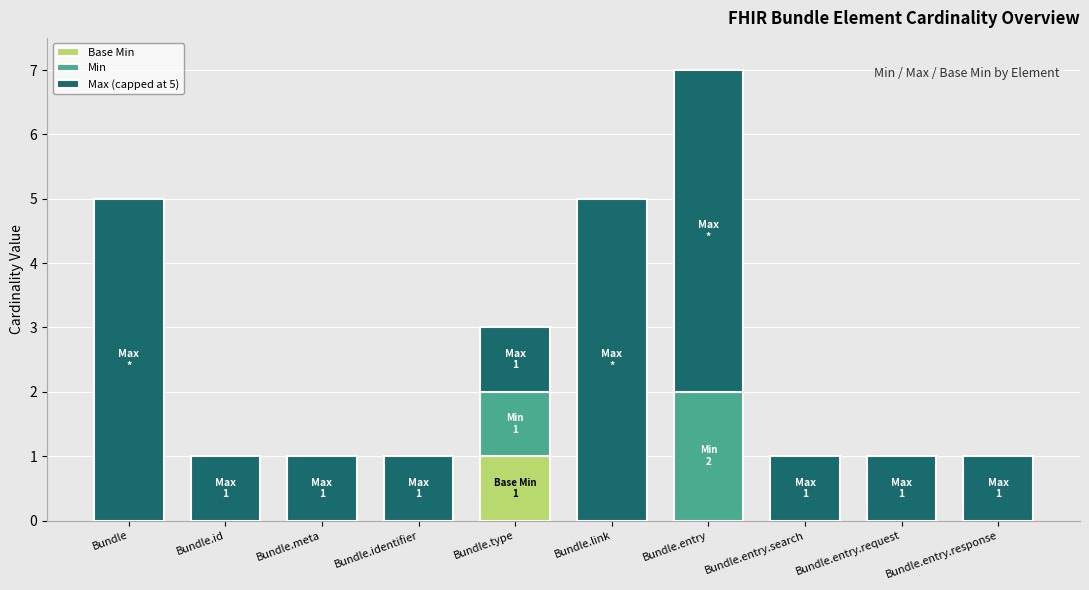

What are all the series names shown in the legend?

Base Min, Min, Max (capped at 5)